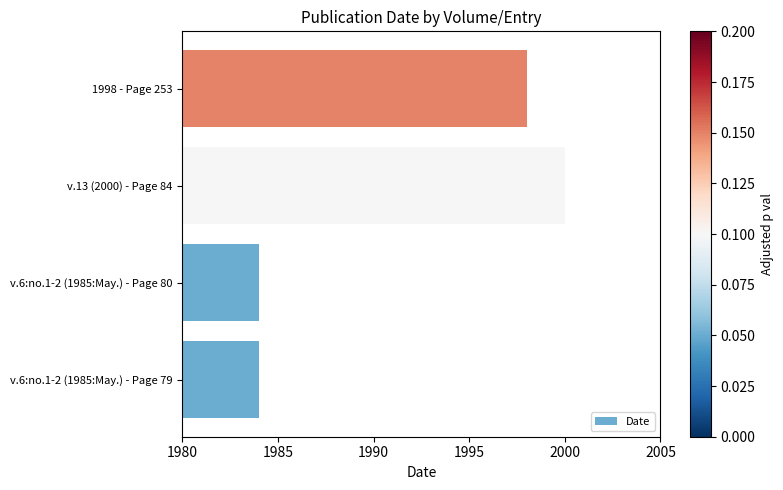

Approximately how many times larger is the value at 1998 - Page 253 compared to v.13 (2000) - Page 84?

1.0